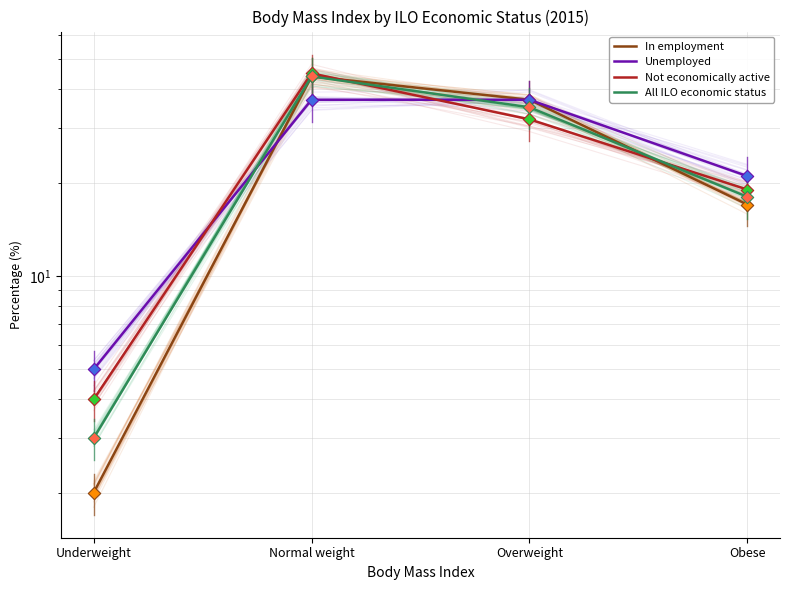

What is the total value across all series at Normal weight?

170